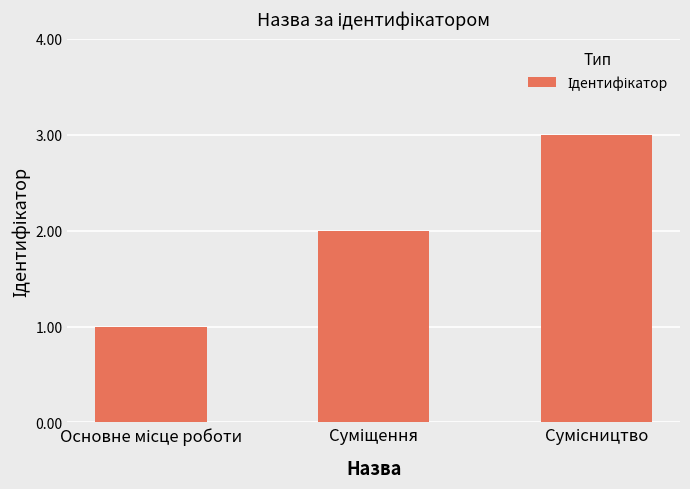

What is the minimum value shown in the chart?

1